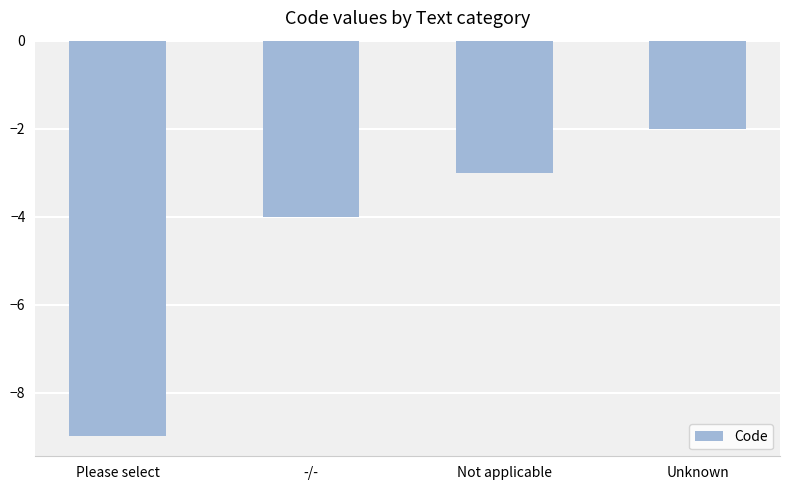

At which label is the value closest to -5?

-/-